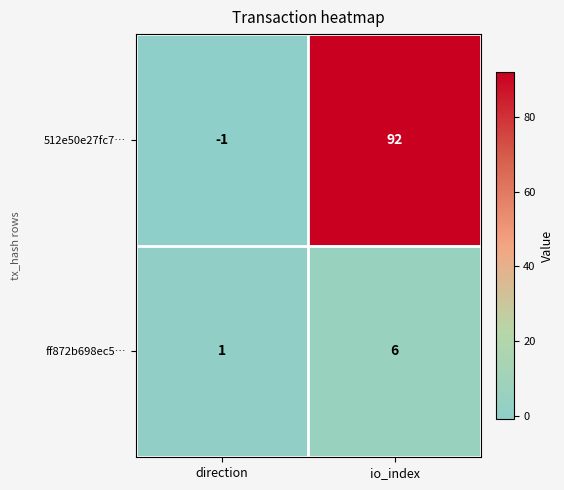

Where is ff872b698ec5… nearest to the value 3?

direction